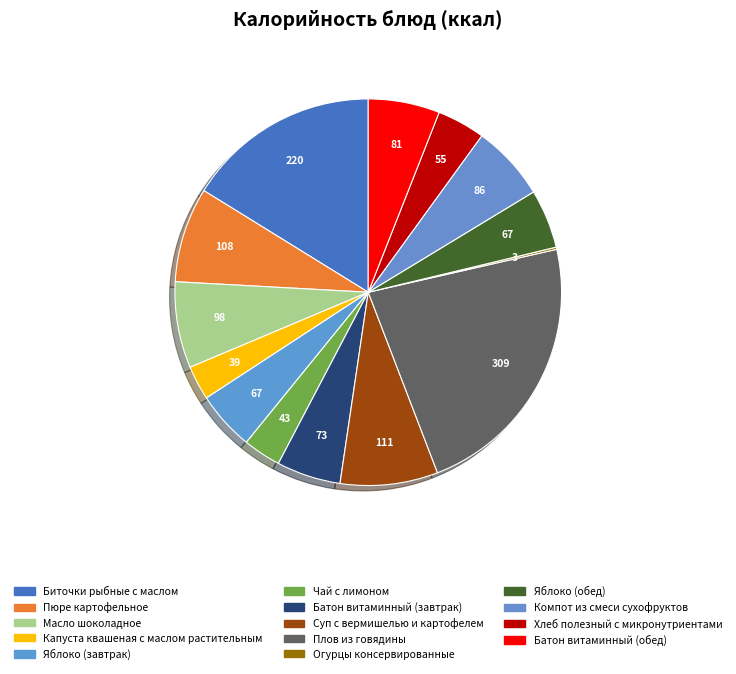

How many segments does this pie chart have?

14